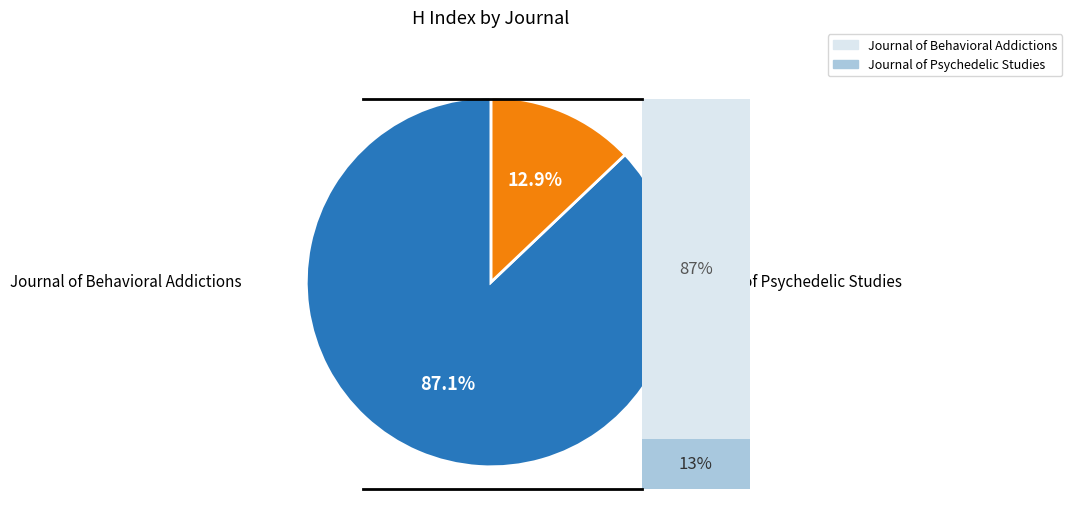

How many slices are in this pie chart?

2